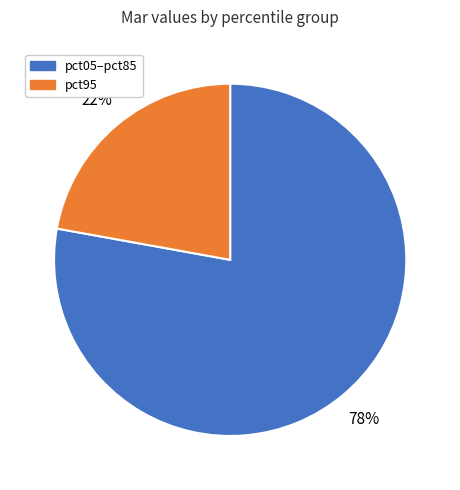

To the nearest percent, what is the difference between the largest and smallest slice percentages?

56%